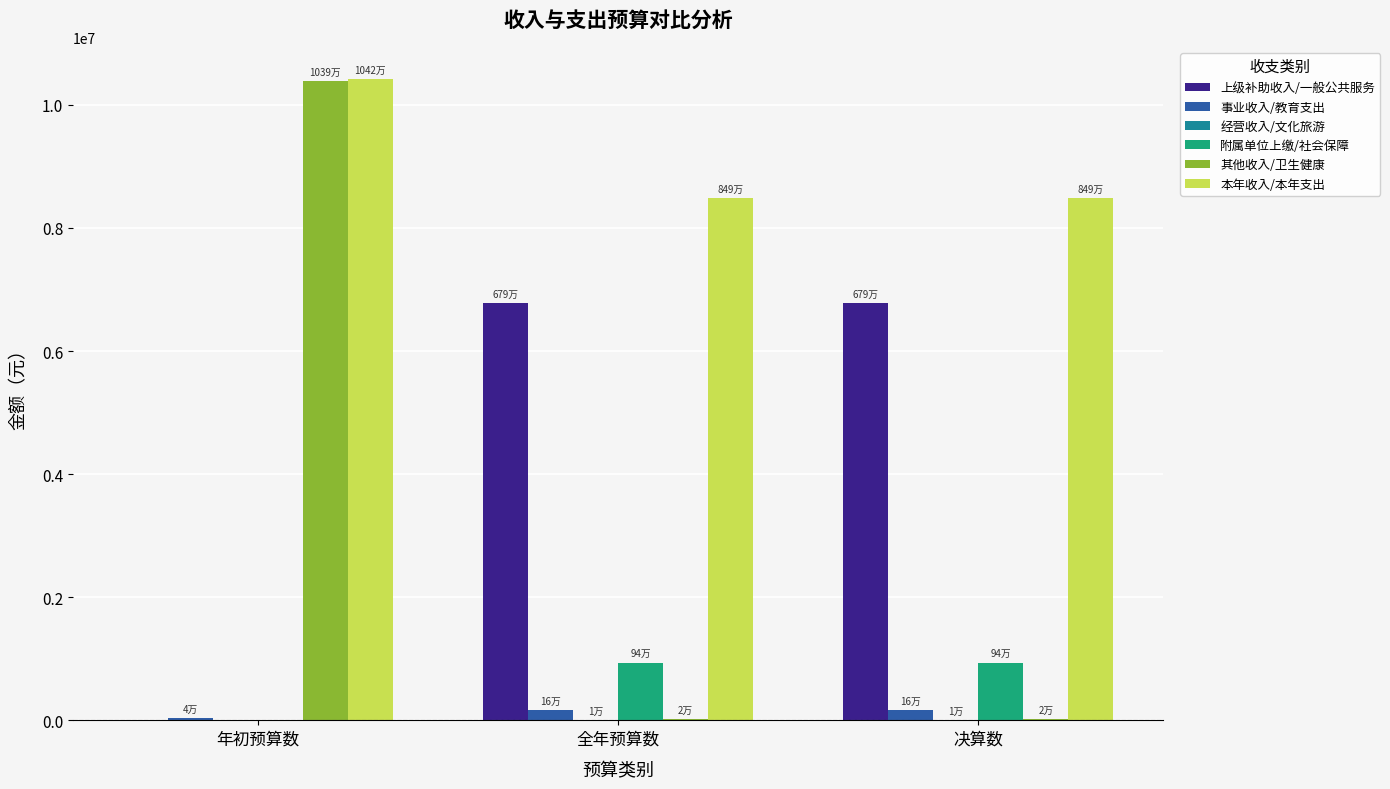

Is it true that 本年收入/本年支出 equals 2702373.0 at 决算数?

False